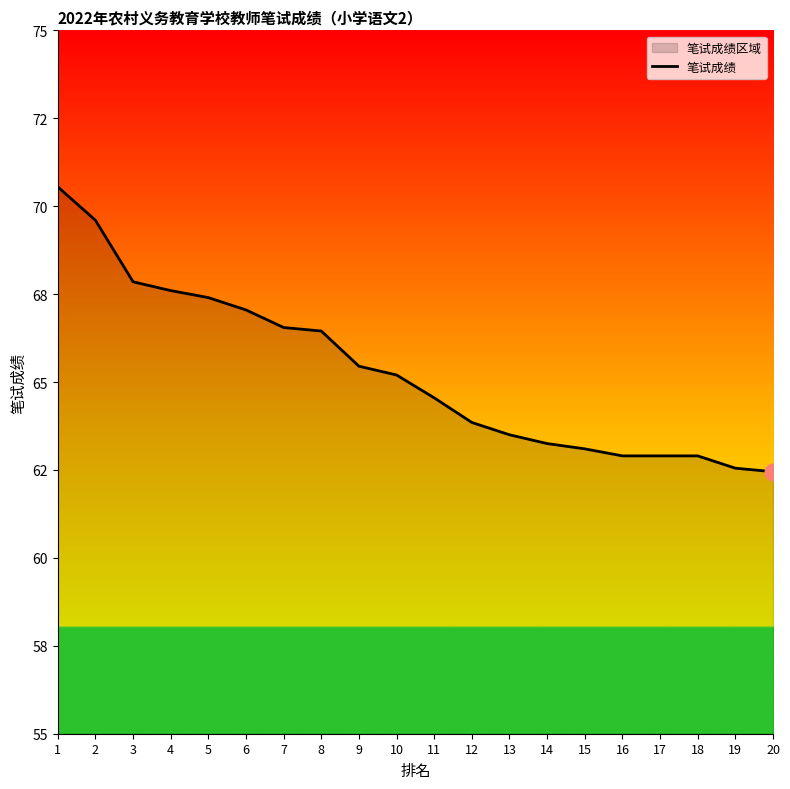

What is the change in value from 8 to 11?

-1.9